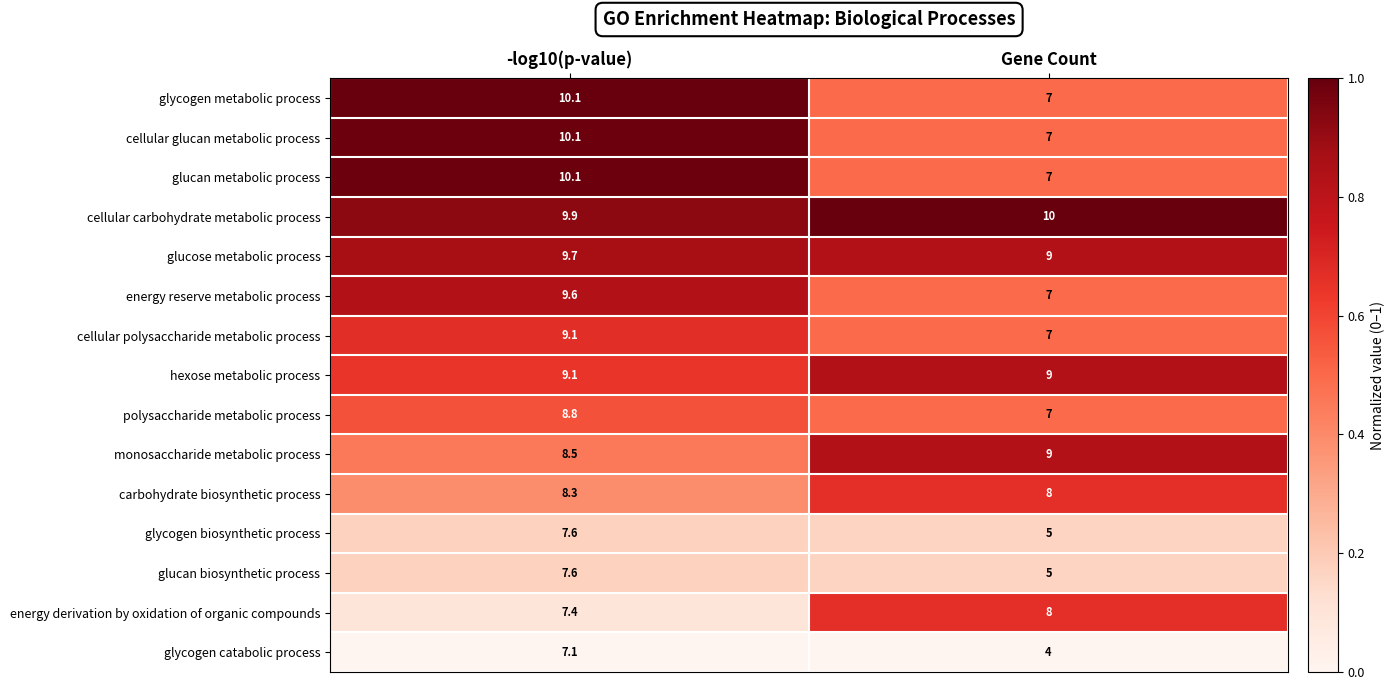

What is the sum of the energy derivation by oxidation of organic compounds values at Gene Count and -log10(p-value)?

15.4